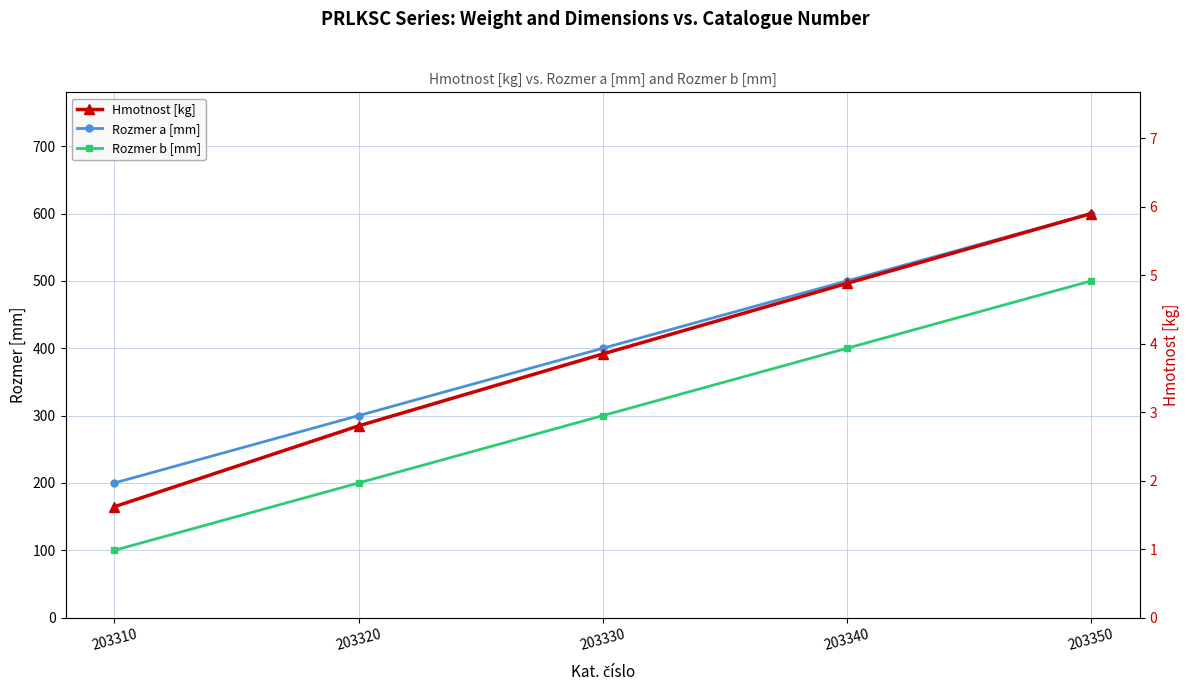

Rank the categories by Rozmer b [mm] value from highest to lowest.

203350, 203340, 203330, 203320, 203310